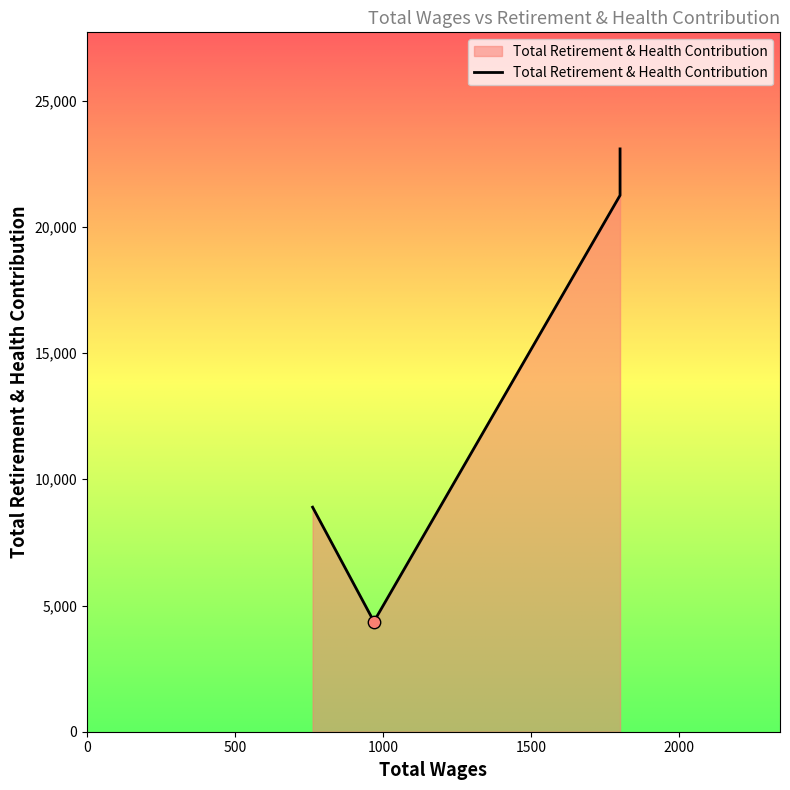

What is the change in value from 1800.0 to 762.0?

-14193